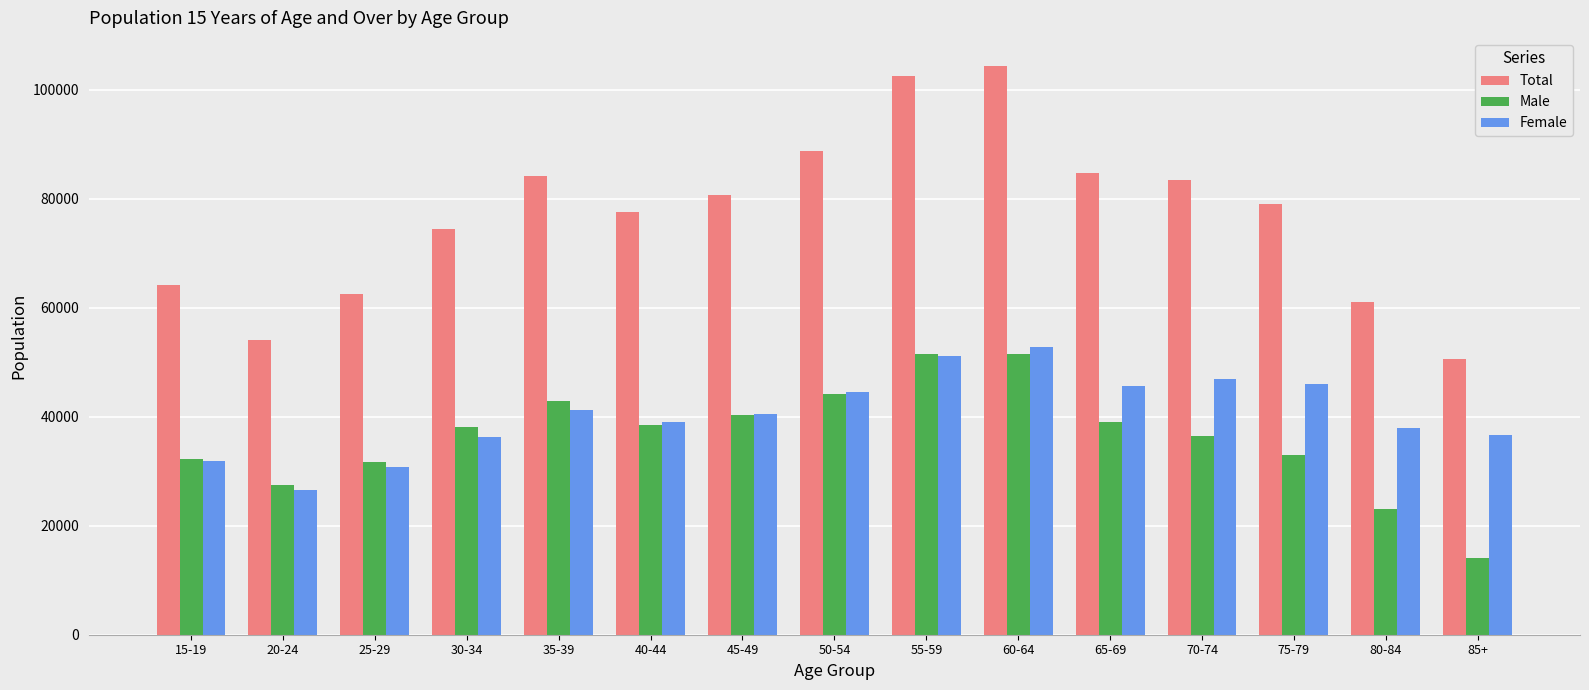

What is the total value across all series at 20-24?

108020